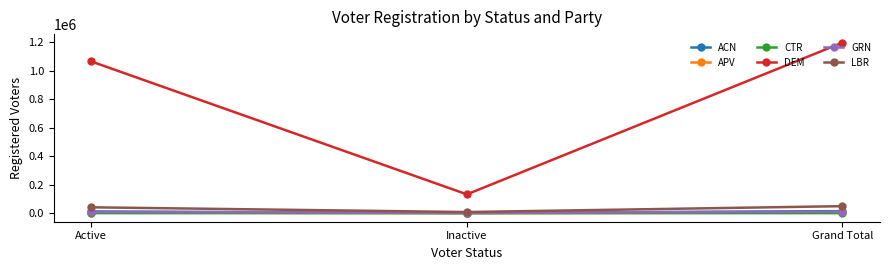

Where is DEM nearest to the value 663829?

Active